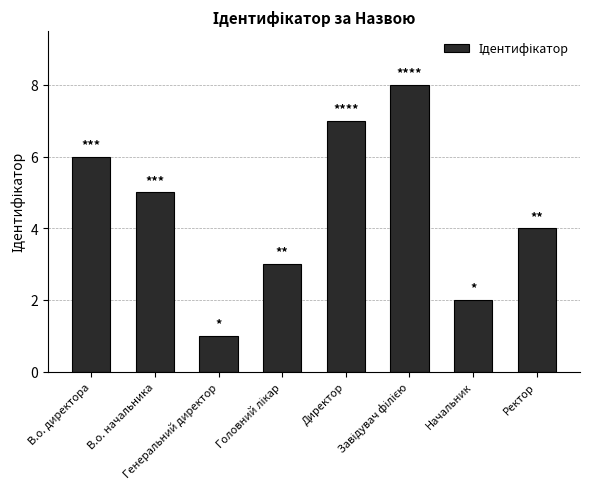

At which label does the data first exceed 5?

В.о. директора